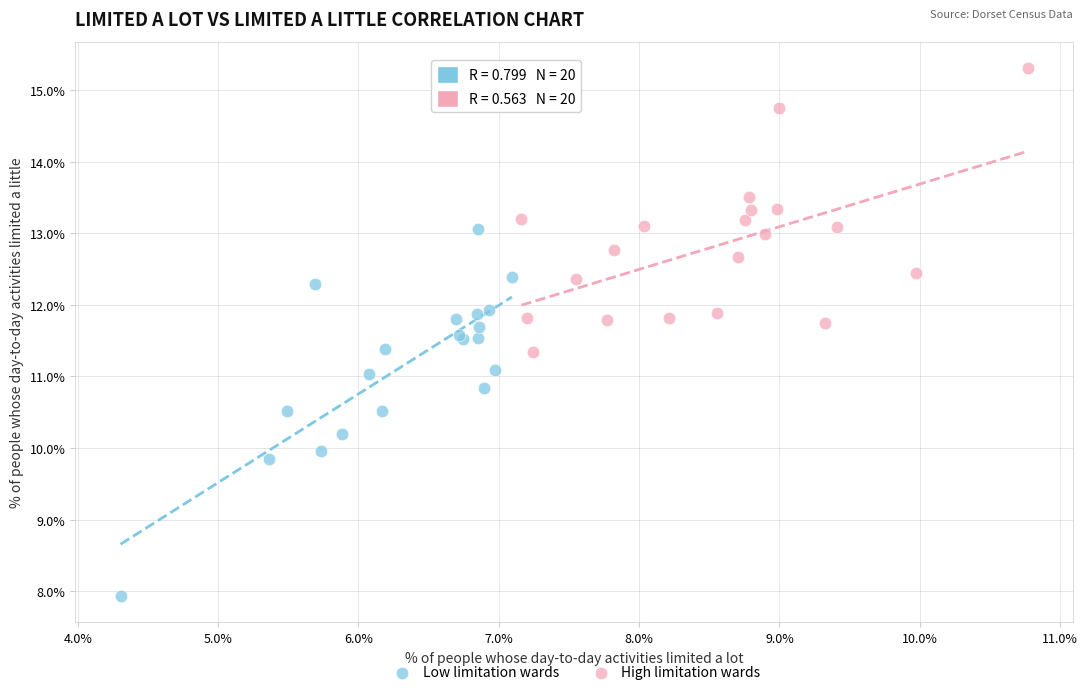

Which series has the widest spread of Y values?

Low limitation wards